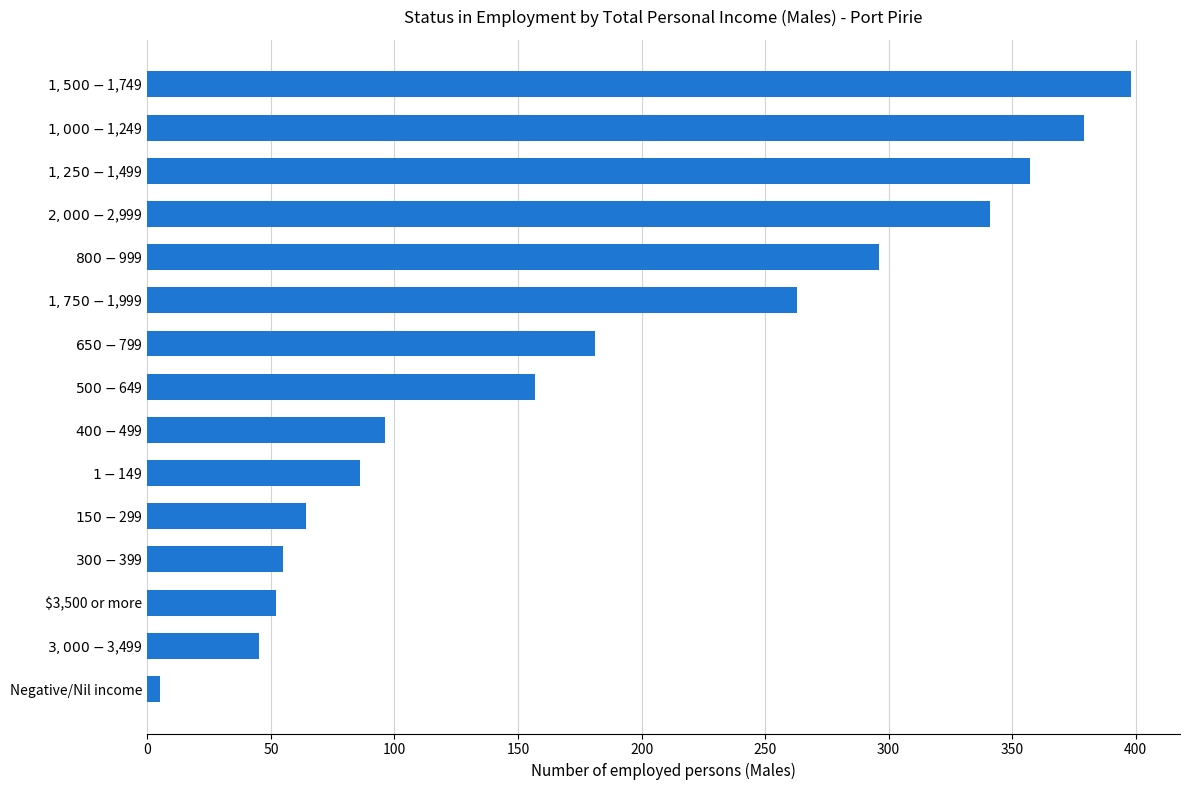

Reading top to bottom, what are all the values shown in this chart?

398	379	357	341	296	263	181	157	96	86	64	55	52	45	5